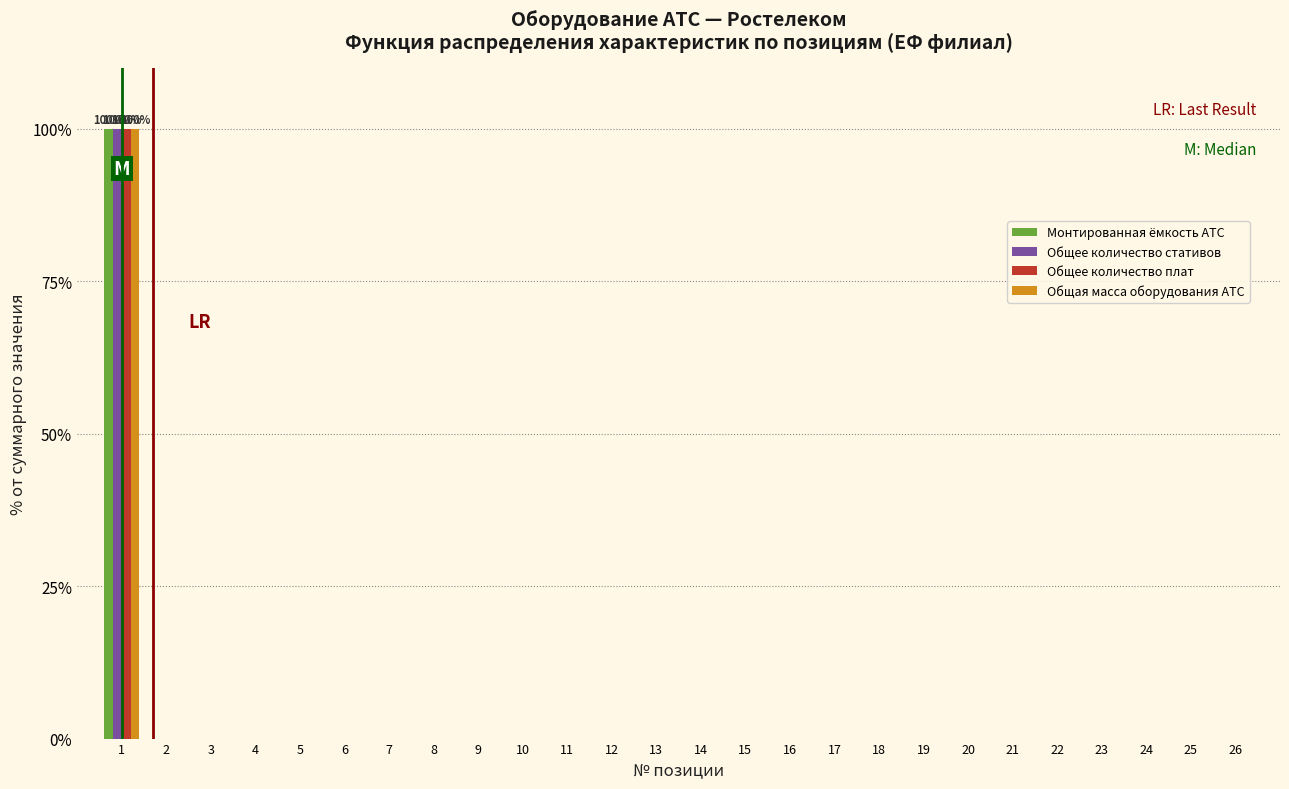

What is the greatest value displayed?

100